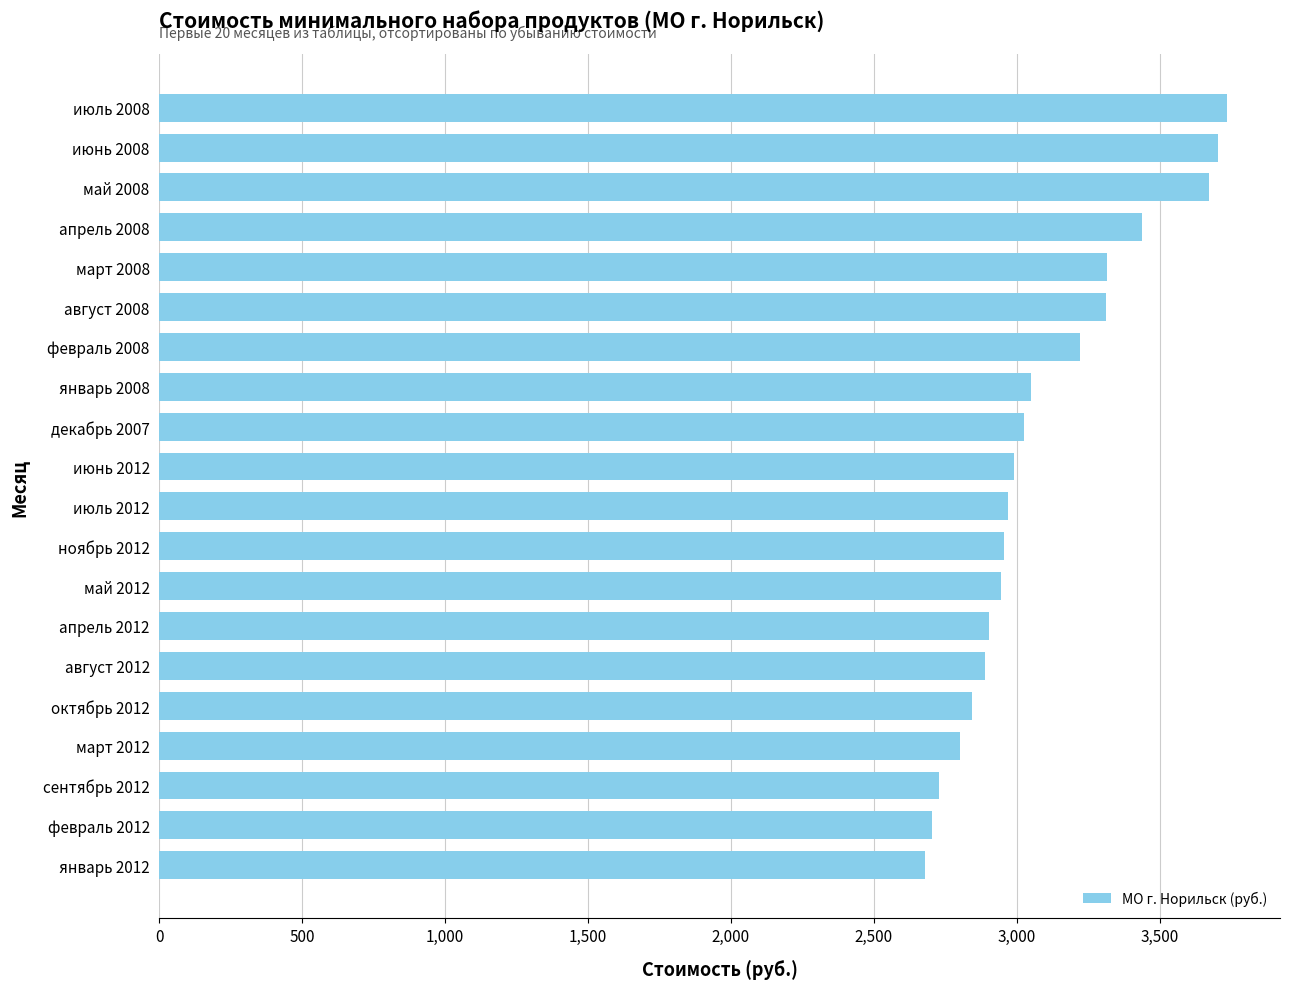

What is the sum of the values at декабрь 2007 and июль 2012?

5996.5